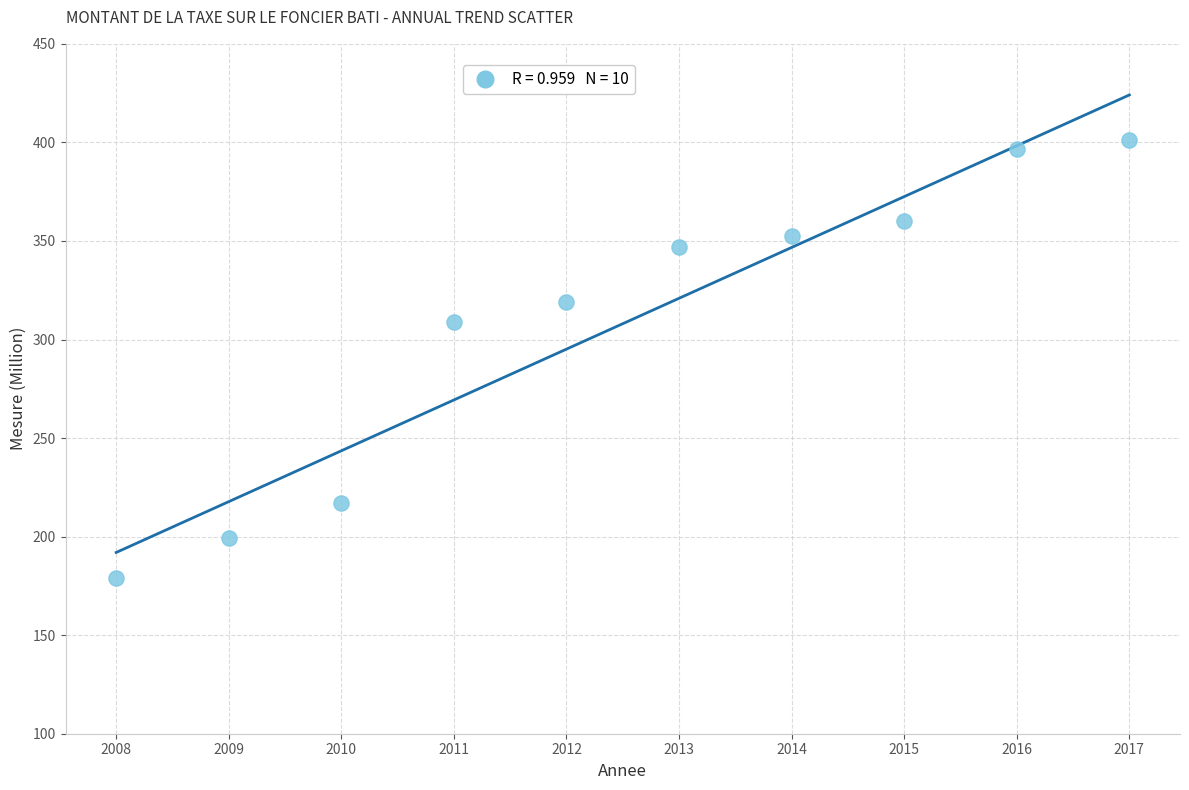

What is the average X value?

2012.5